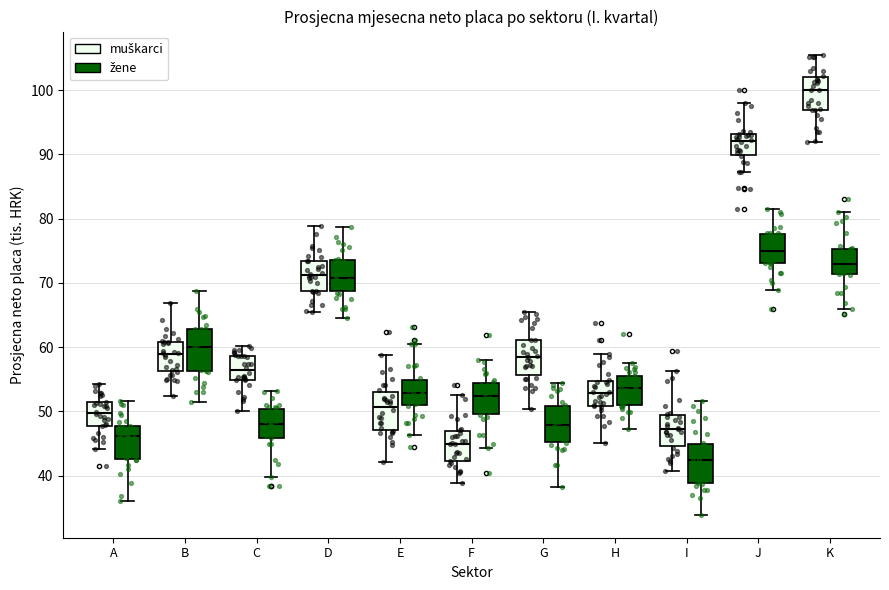

Reading left to right, read every box against the y-axis: the position of its median line, the range the box covers, and the ends of its whiskers. The values are not printed on the chart, so give them approximately, as read against the axis.

A (muškarci): median 50, box 48 to 51, whiskers 44 to 54
A (žene): median 46, box 43 to 48, whiskers 36 to 52
B (muškarci): median 59, box 56 to 61, whiskers 52 to 67
B (žene): median 60, box 56 to 63, whiskers 51 to 69
C (muškarci): median 56, box 55 to 59, whiskers 50 to 60
C (žene): median 48, box 46 to 50, whiskers 40 to 53
D (muškarci): median 71, box 69 to 73, whiskers 65 to 79
D (žene): median 71, box 69 to 74, whiskers 65 to 79
E (muškarci): median 51, box 47 to 53, whiskers 42 to 59
E (žene): median 53, box 51 to 55, whiskers 46 to 61
F (muškarci): median 45, box 42 to 47, whiskers 39 to 53
F (žene): median 52, box 50 to 54, whiskers 44 to 58
G (muškarci): median 58, box 56 to 61, whiskers 50 to 65
G (žene): median 48, box 45 to 51, whiskers 38 to 54
H (muškarci): median 53, box 51 to 55, whiskers 45 to 59
H (žene): median 54, box 51 to 55, whiskers 47 to 58
I (muškarci): median 47, box 45 to 49, whiskers 41 to 56
I (žene): median 42, box 39 to 45, whiskers 34 to 52
J (muškarci): median 92, box 90 to 93, whiskers 87 to 98
J (žene): median 75, box 73 to 78, whiskers 69 to 81
K (muškarci): median 100, box 97 to 102, whiskers 92 to 106
K (žene): median 73, box 71 to 75, whiskers 66 to 81